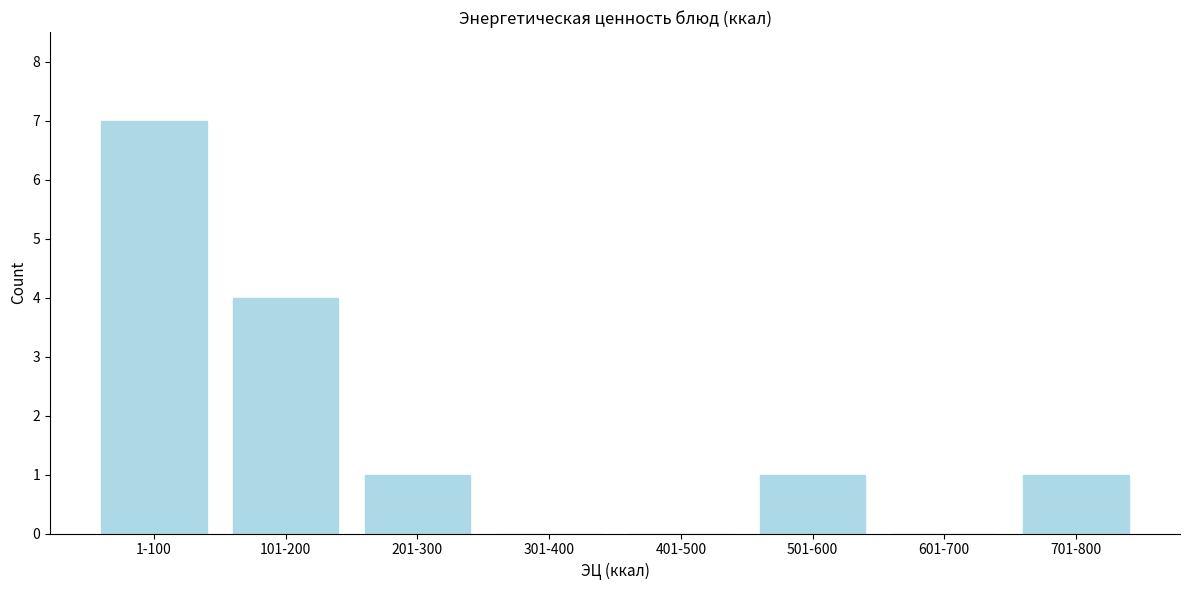

Reading left to right, transcribe all the data shown in this chart.

1-100=7	101-200=4	201-300=1	301-400=0	401-500=0	501-600=1	601-700=0	701-800=1